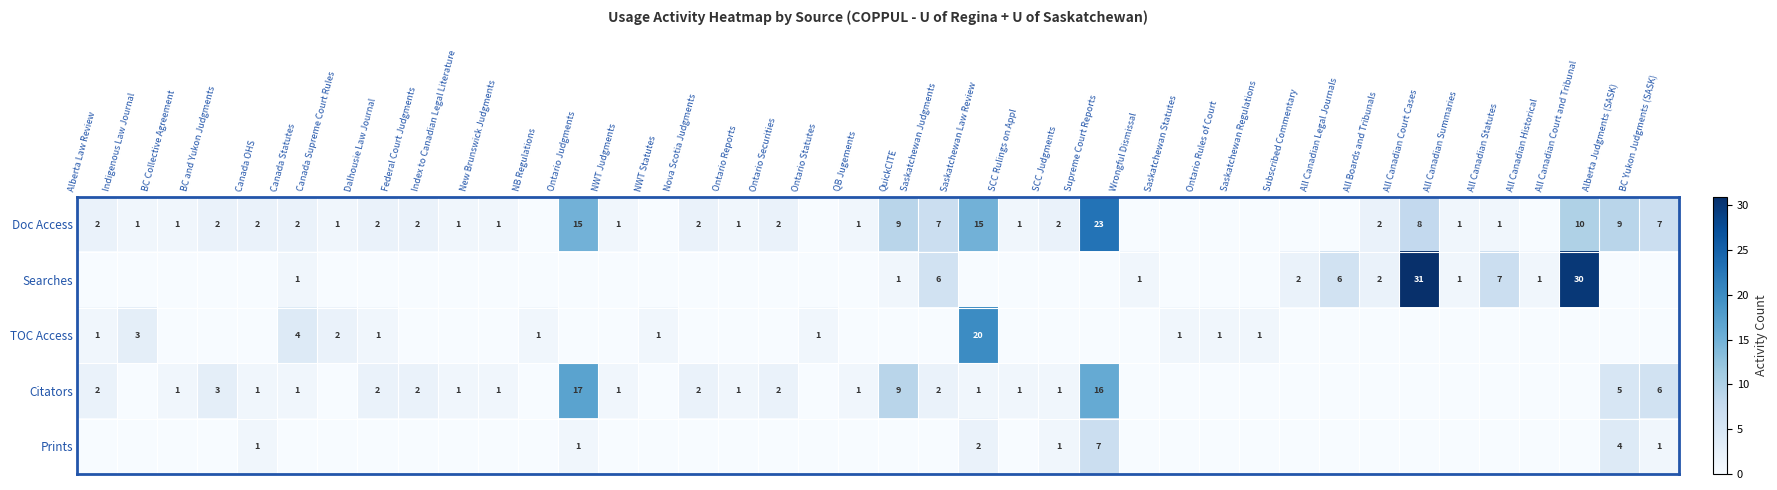

At which category is the sum across all series the highest?

Supreme Court Reports